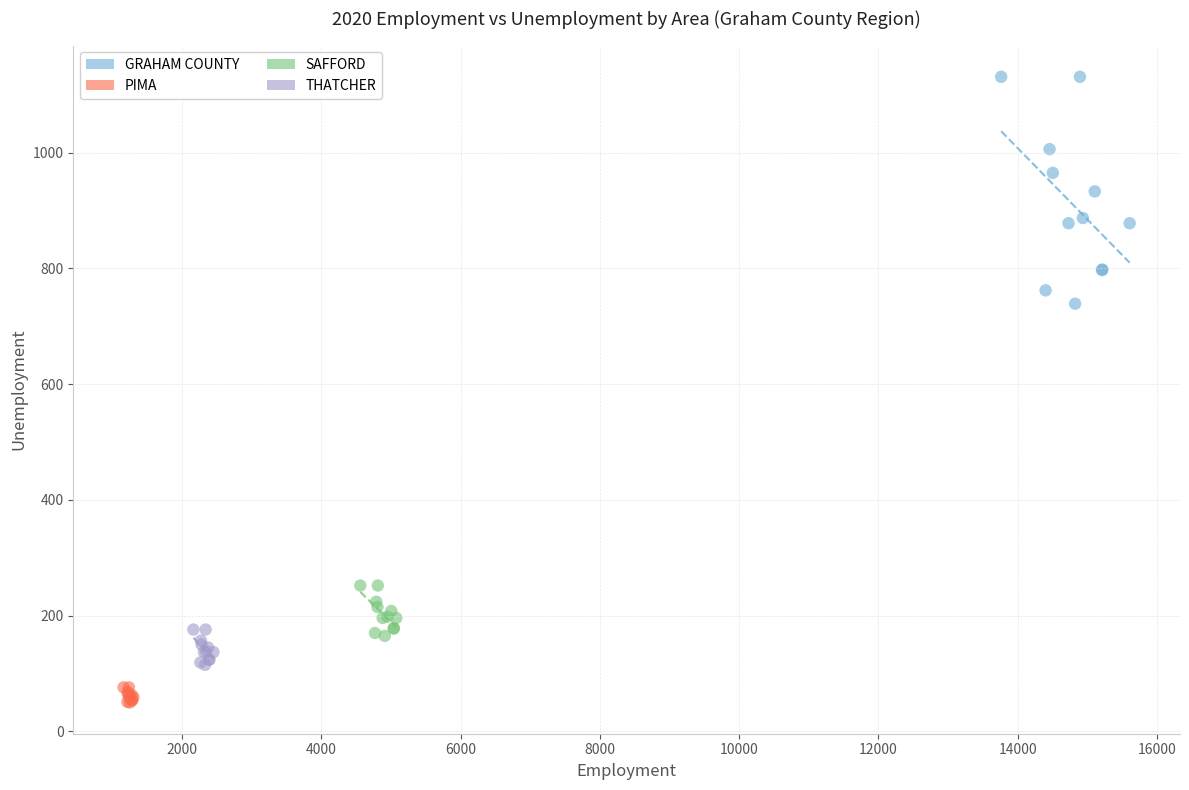

Which series has the widest spread of Y values?

GRAHAM COUNTY